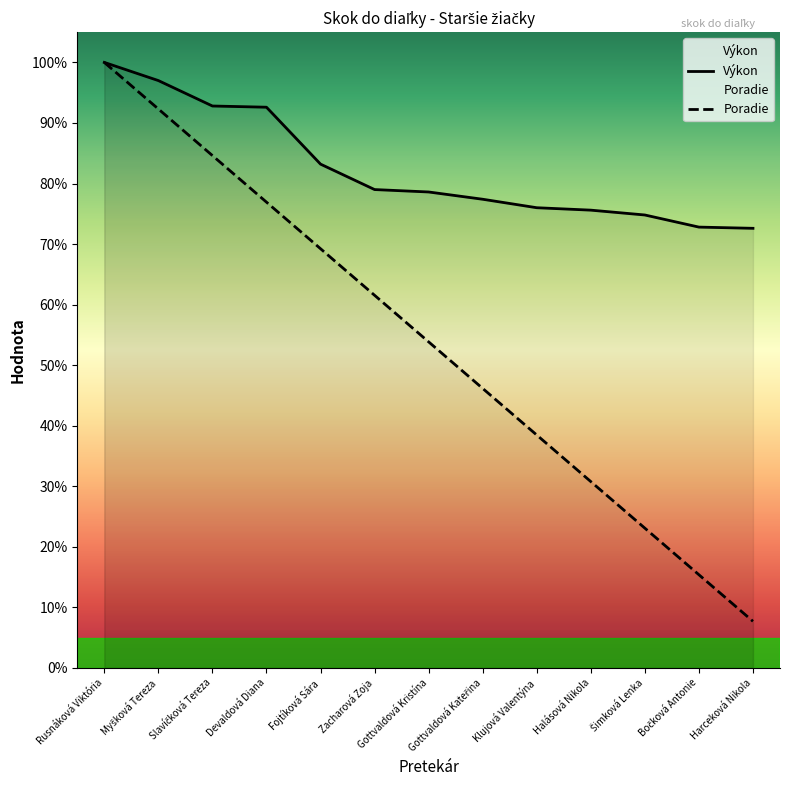

How many values in the Poradie series exceed 53?

7